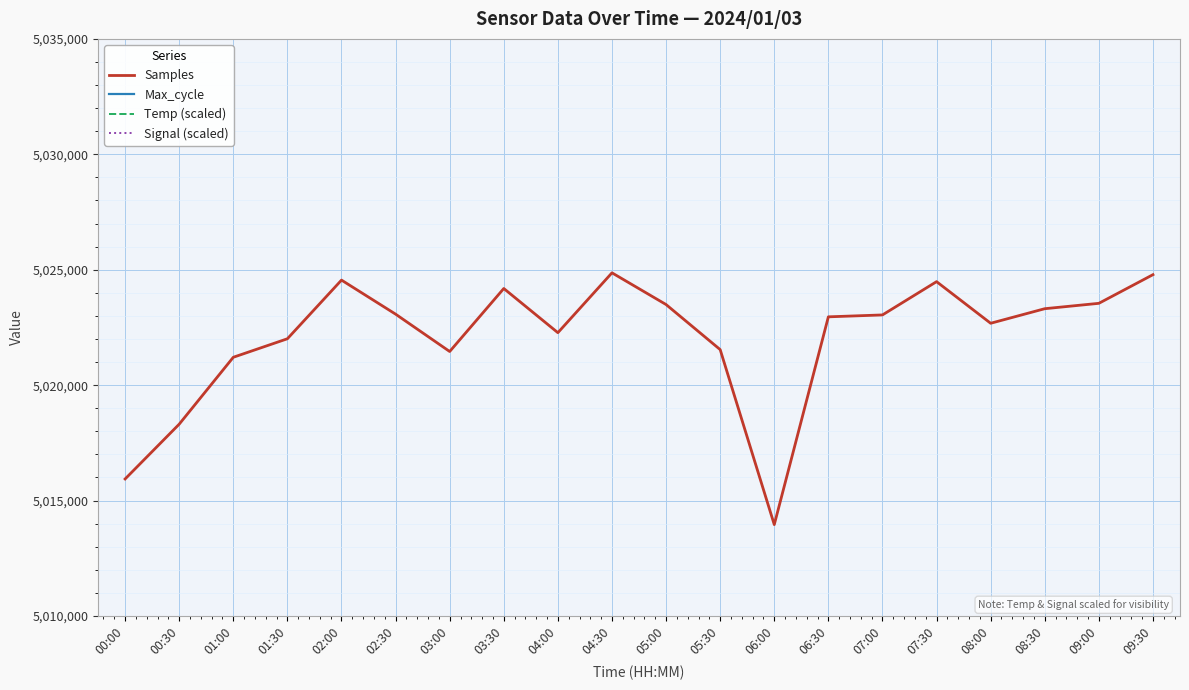

What is the approximate value of Signal (scaled) at 01:00, to the nearest 50?

5046000